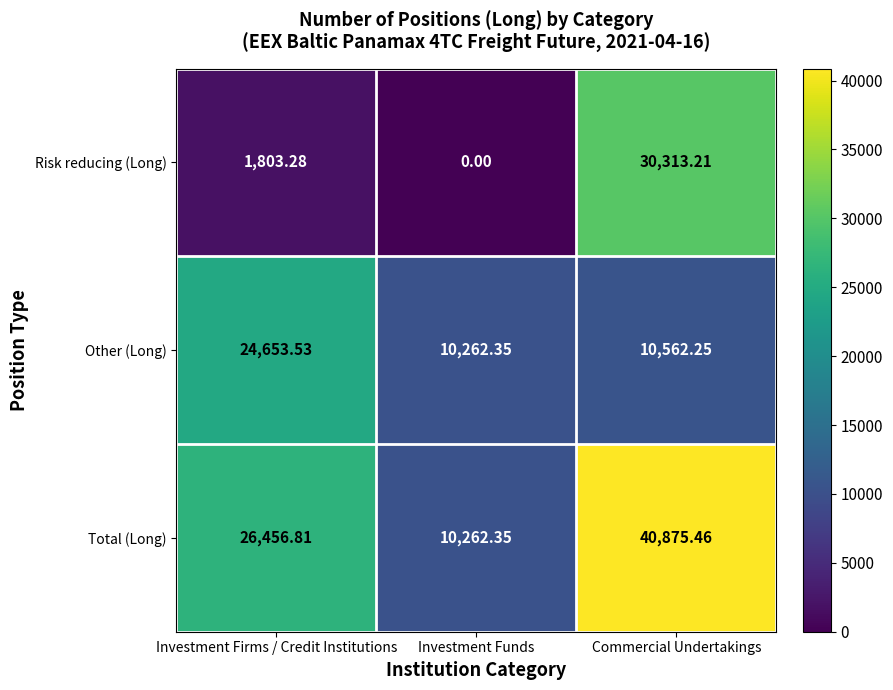

At which label is Risk reducing (Long) closest to 15156?

Investment Firms / Credit Institutions